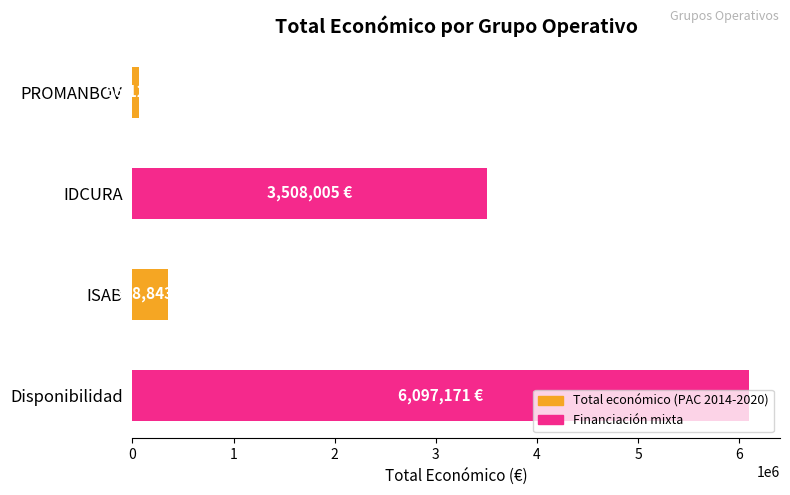

Rank the categories by value from highest to lowest.

Disponibilidad, IDCURA, ISAB, PROMANBOV